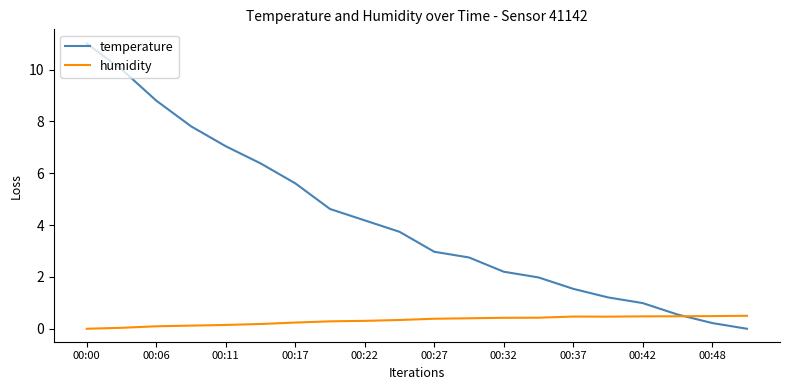

Rank the series by their average value, from highest to lowest.

temperature, humidity